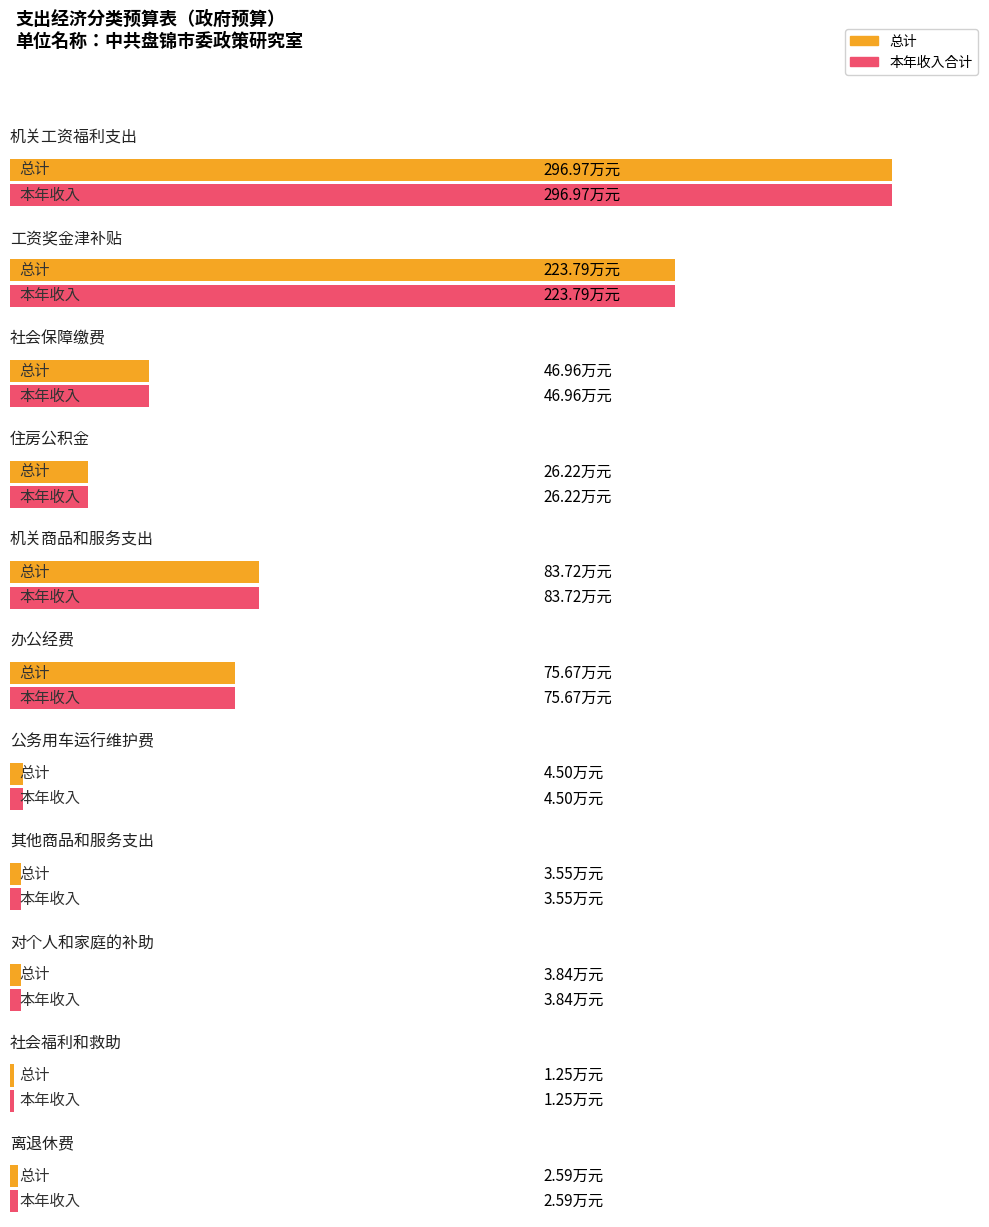

The 本年收入合计 series shows 6.3 at 其他商品和服务支出. True or false?

False